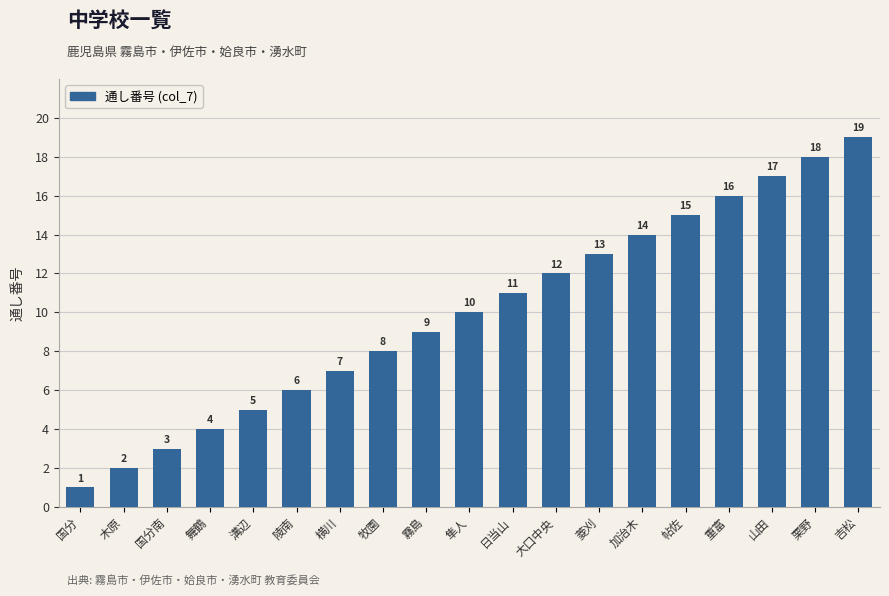

What is the label of the 5th bar from the left?

溝辺